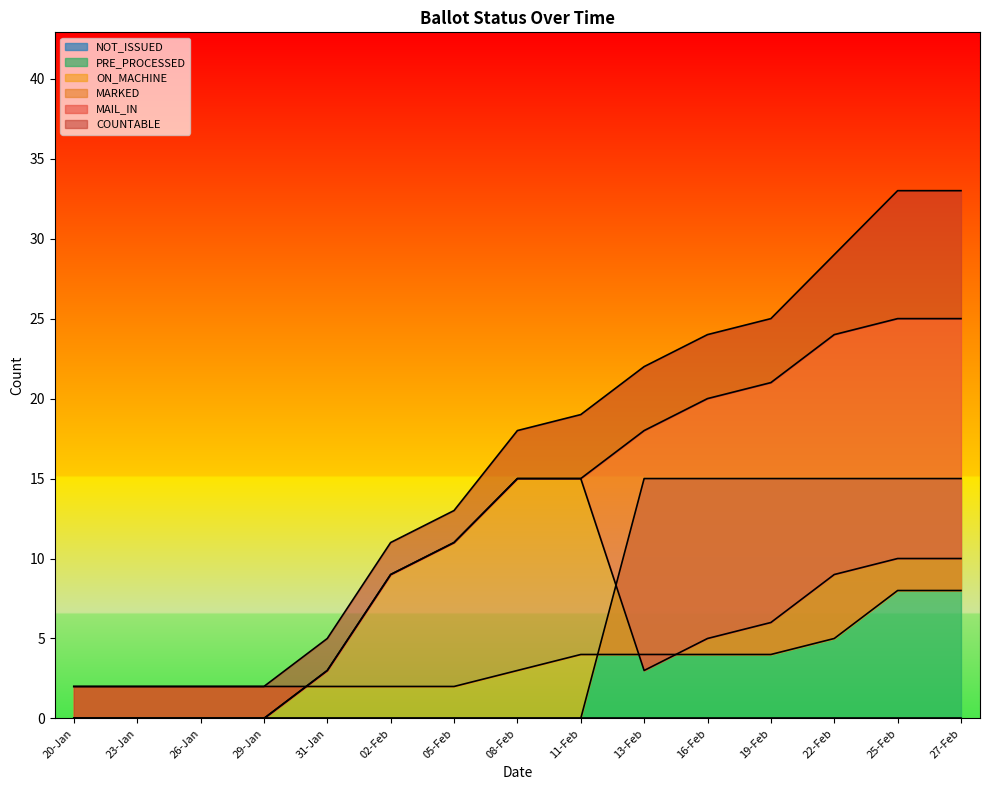

At which category is the sum across all series the highest?

25-Feb